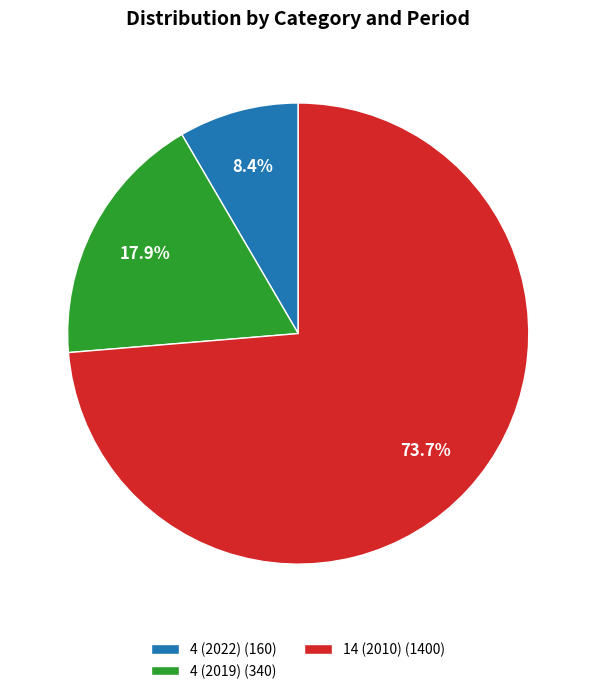

Rank the categories by value from highest to lowest.

14 (2010), 4 (2019), 4 (2022)